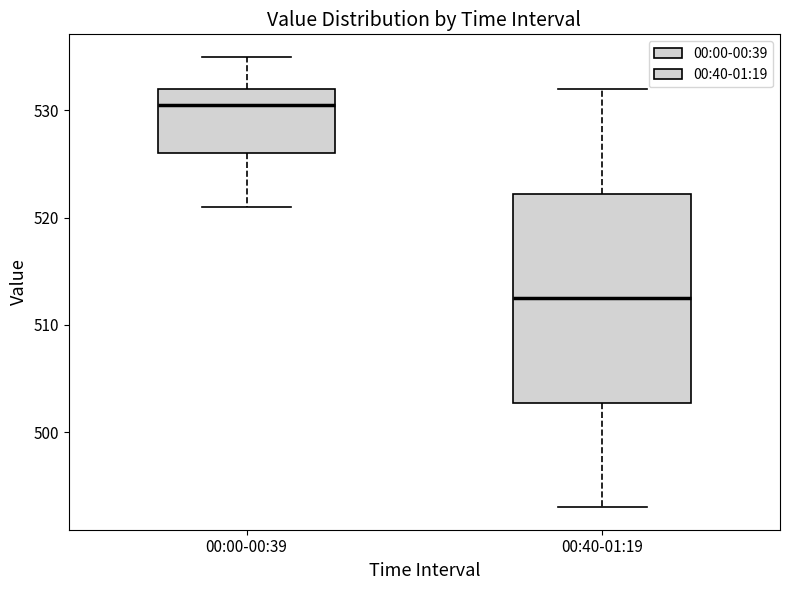

Which box's median line is the highest?

00:00-00:39